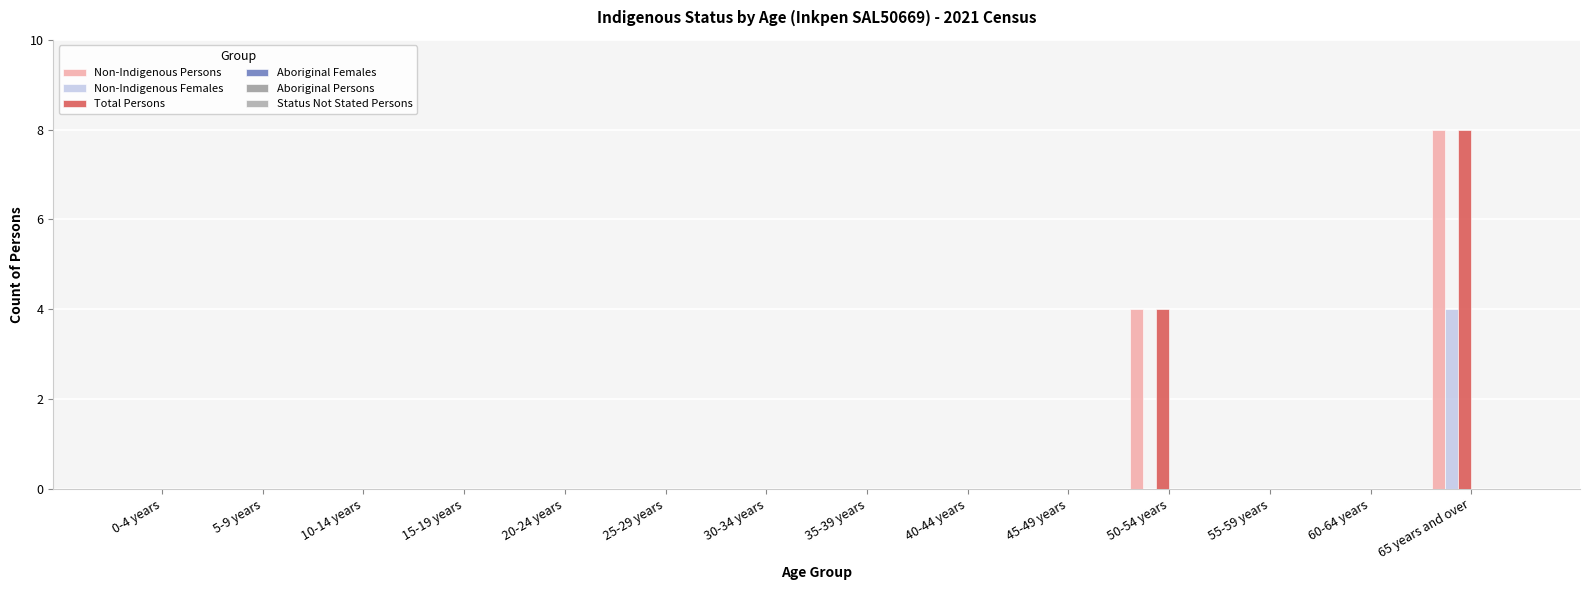

The Non-Indigenous Persons series shows 3 at 35-39 years. True or false?

False